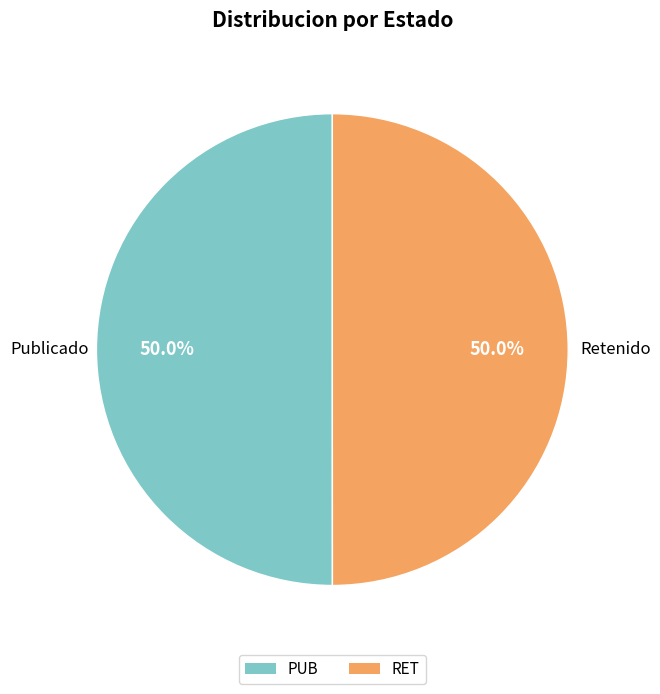

To the nearest percent, what is the average slice percentage?

50%